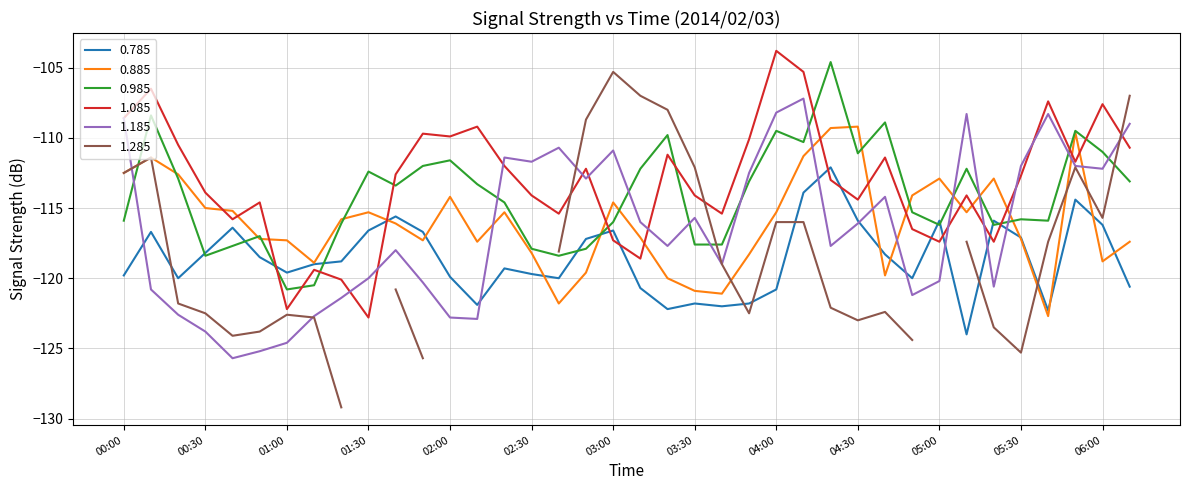

Between 00:00 and 01:30, which series saw the biggest shift?

1.085